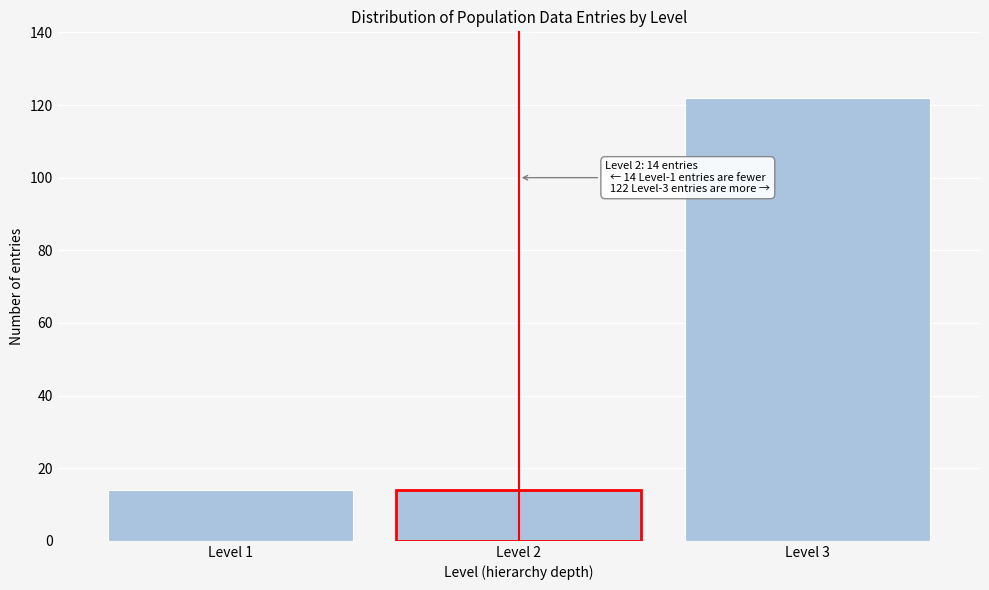

Reading right to left, what are all the values shown in this chart?

Level 3=122	Level 2=14	Level 1=14